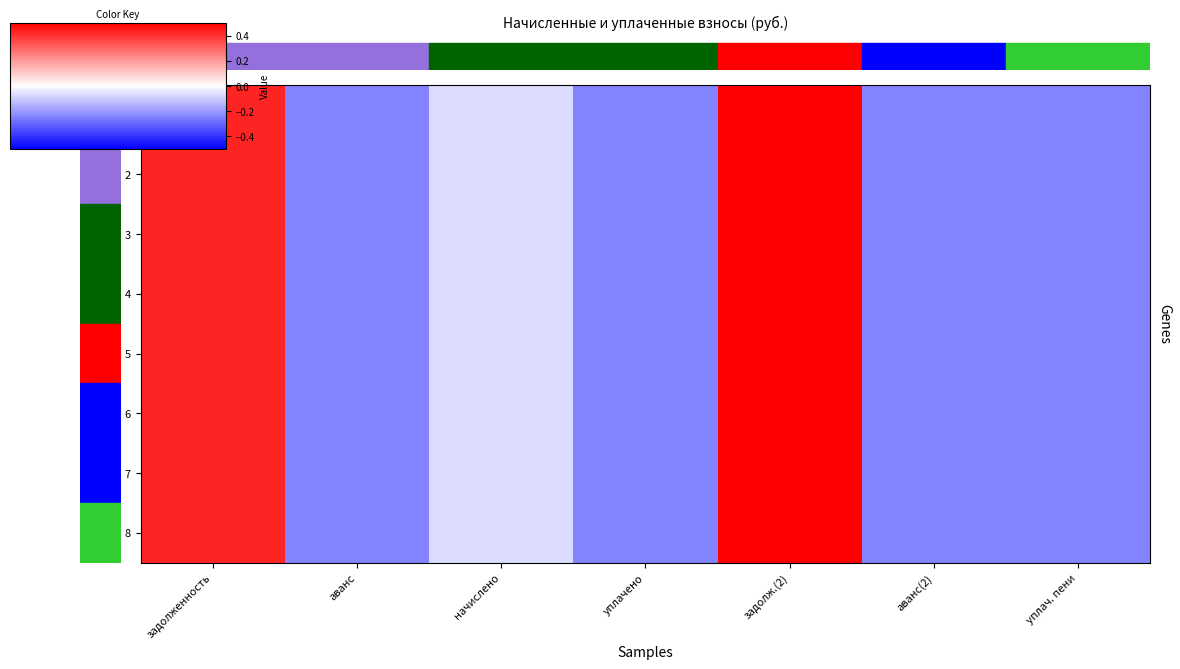

Which label corresponds to the largest value in the chart?

задолж.(2)